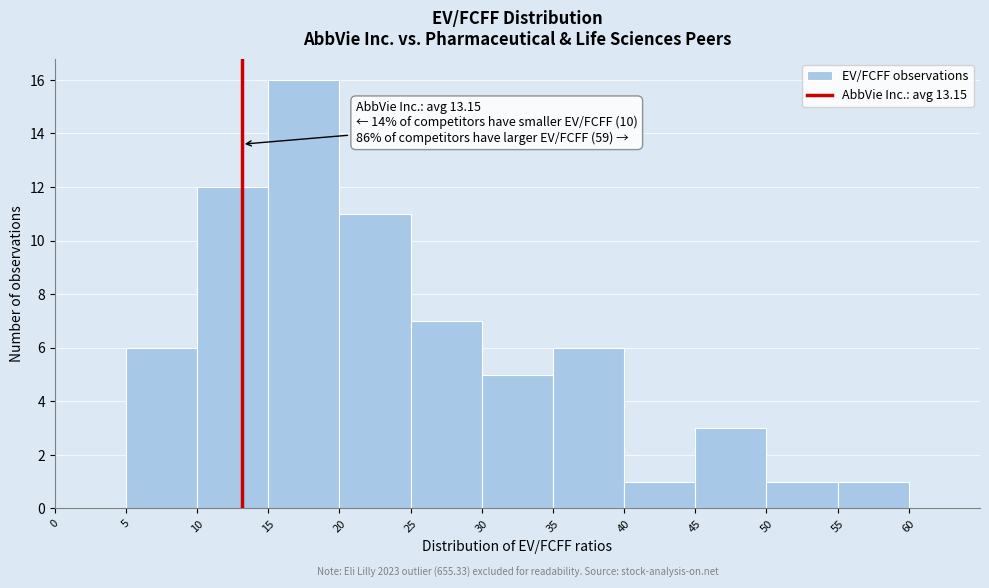

Which range on the x-axis has the tallest bar?

15 to 20